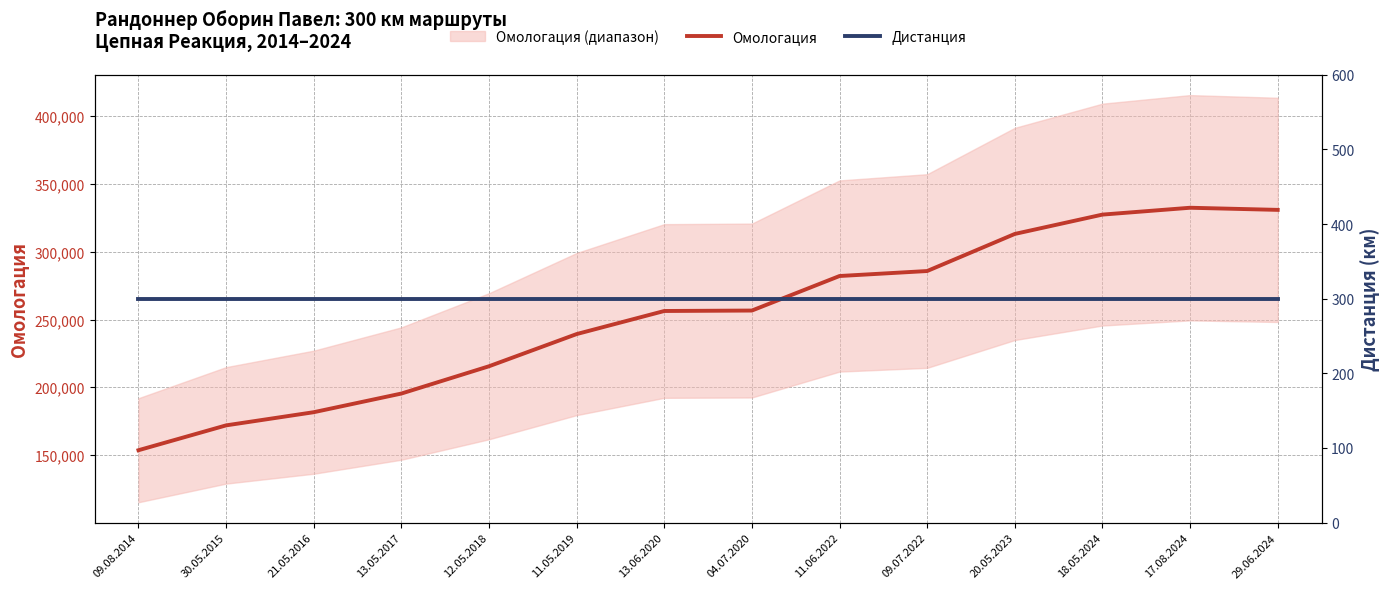

True or false: Дистанция and Омологация cross at least once.

False